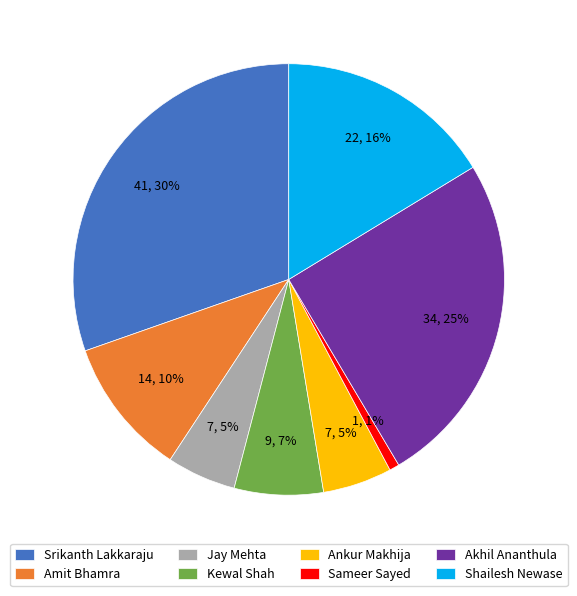

Which has a higher value, Jay Mehta or Sameer Sayed?

Jay Mehta